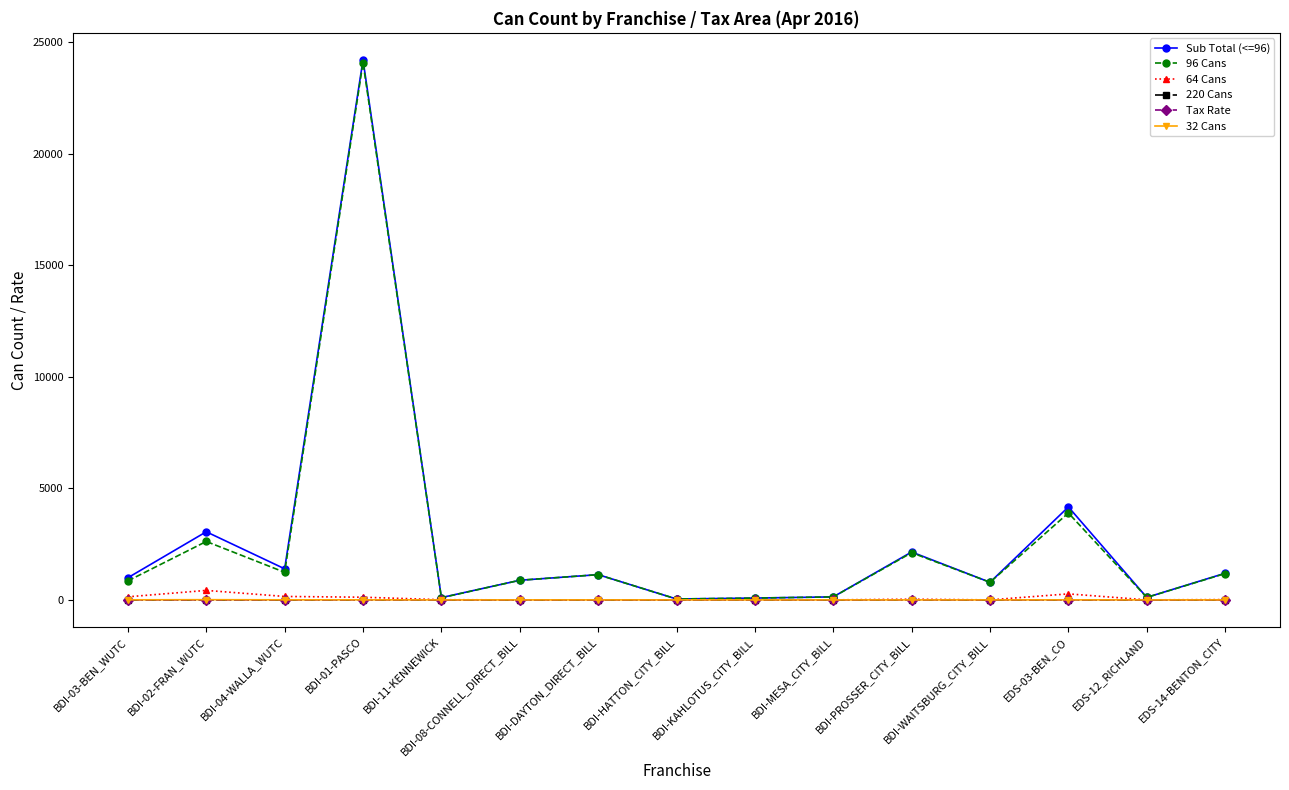

What is the lowest value of the 96 Cans series?

40.0